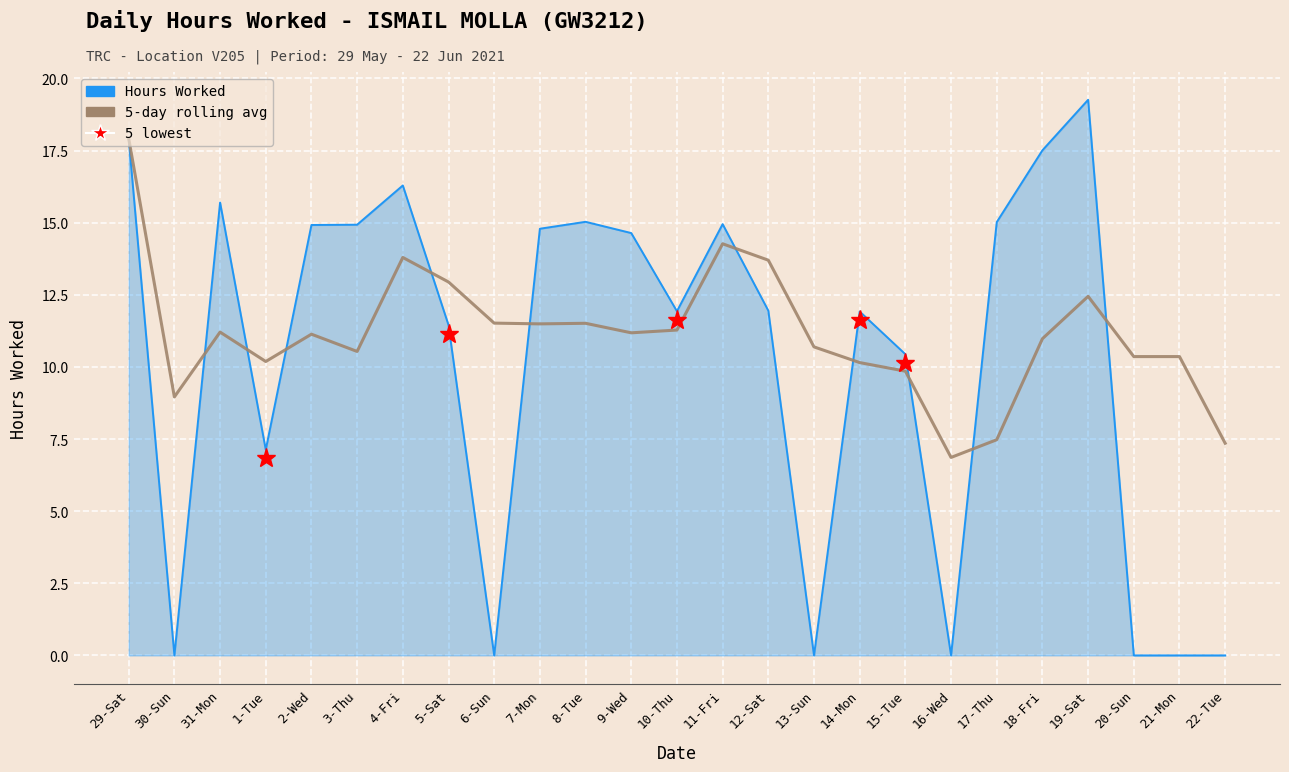

At which category does 5-day rolling avg reach its first local valley?

30-Sun